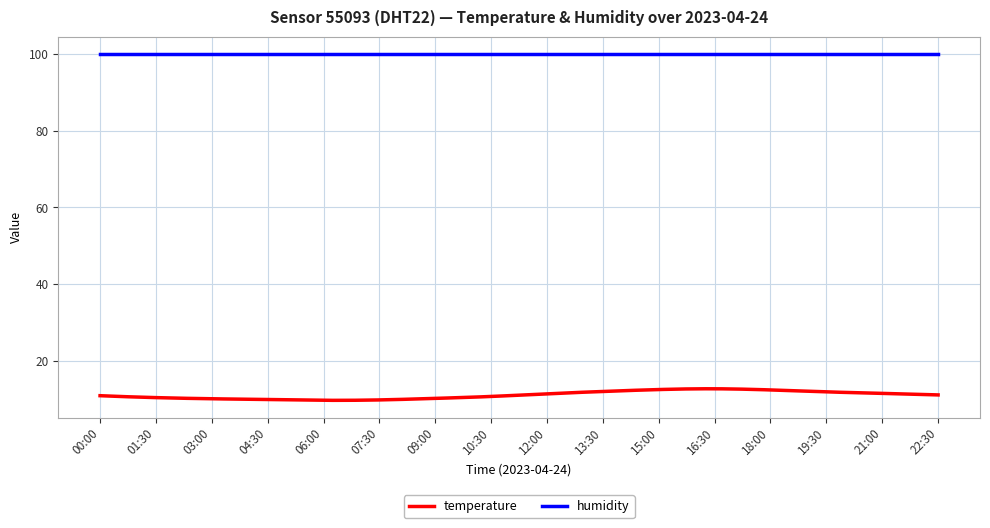

True or false: temperature and humidity cross at least once.

False